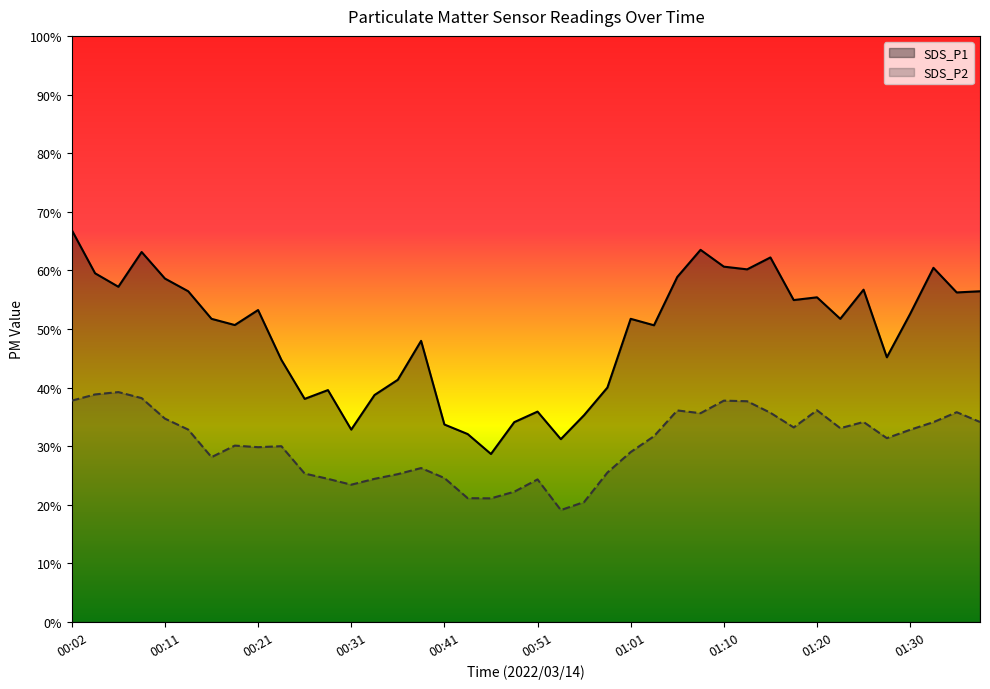

Where does the SDS_P1 series first go above 51?

00:02